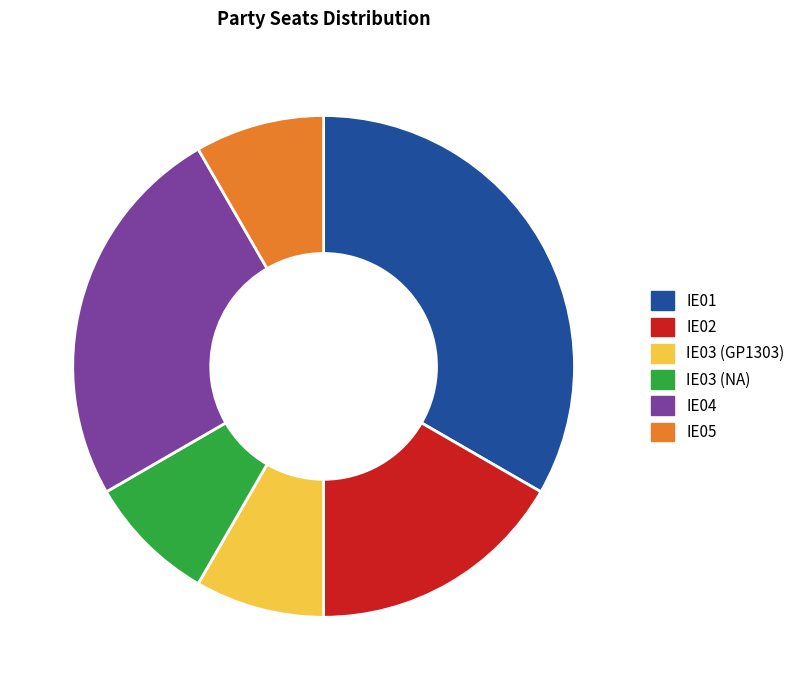

Is it true that IE01 is 33% of the pie?

True